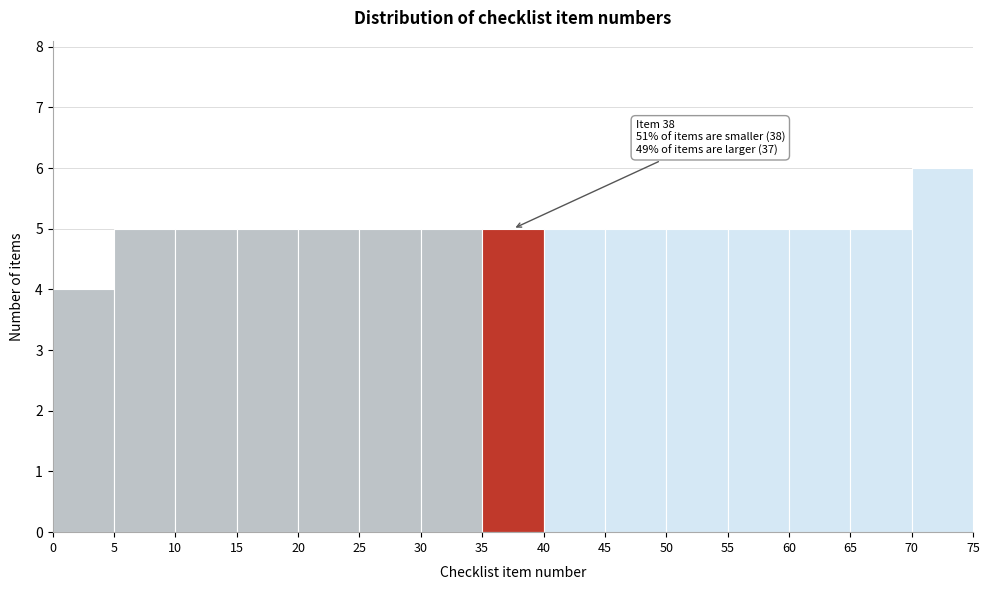

Which range on the x-axis has the tallest bar?

70 to 75